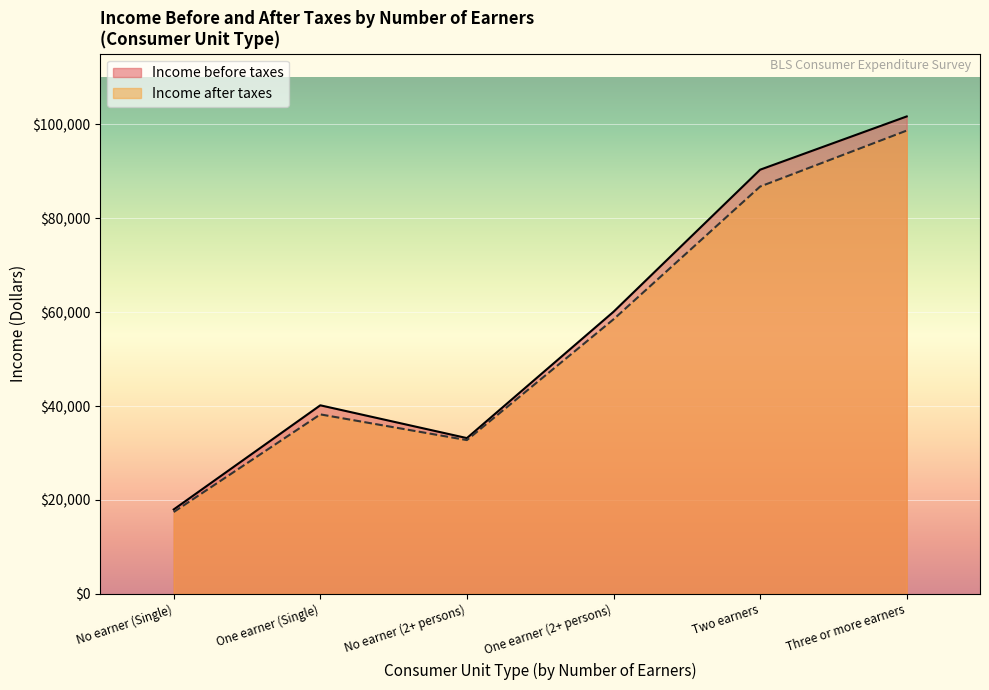

What is the total value across all series at No earner (Single)?

35420